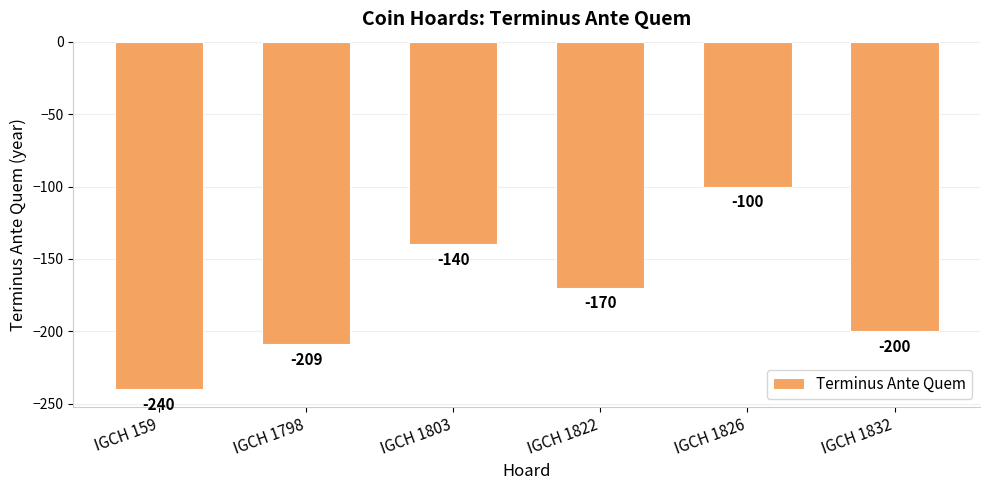

Rank the categories by value from highest to lowest.

IGCH 1826, IGCH 1803, IGCH 1822, IGCH 1832, IGCH 1798, IGCH 159